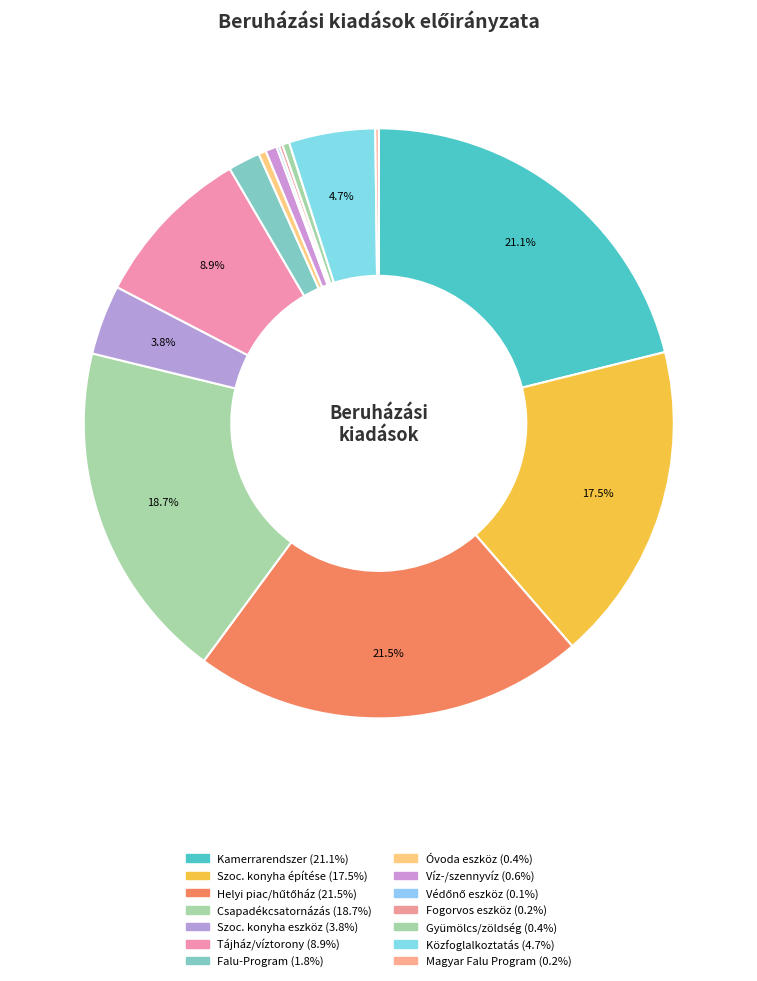

How many segments does this pie chart have?

14